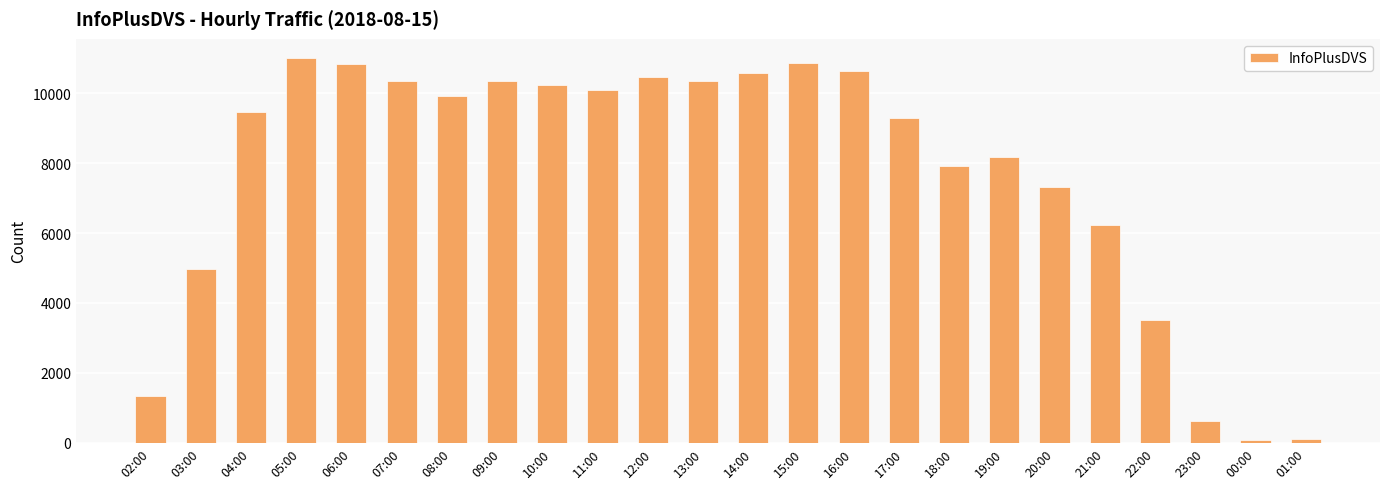

What is the greatest value displayed?

11008